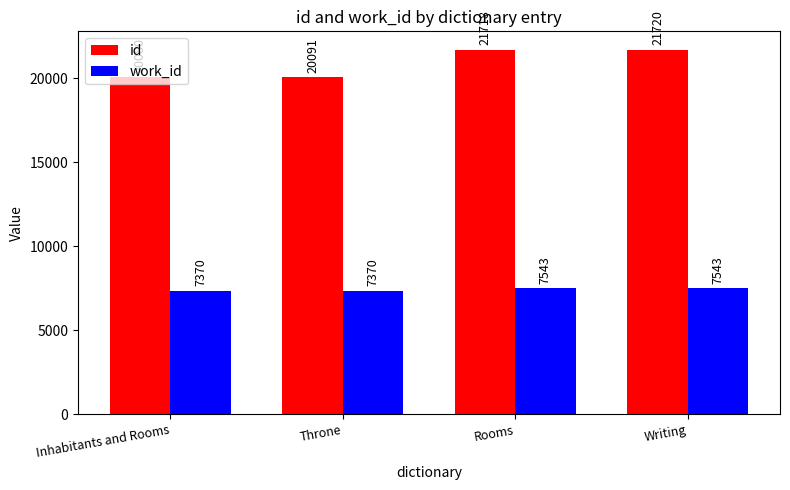

Count the number of data series in this chart.

2